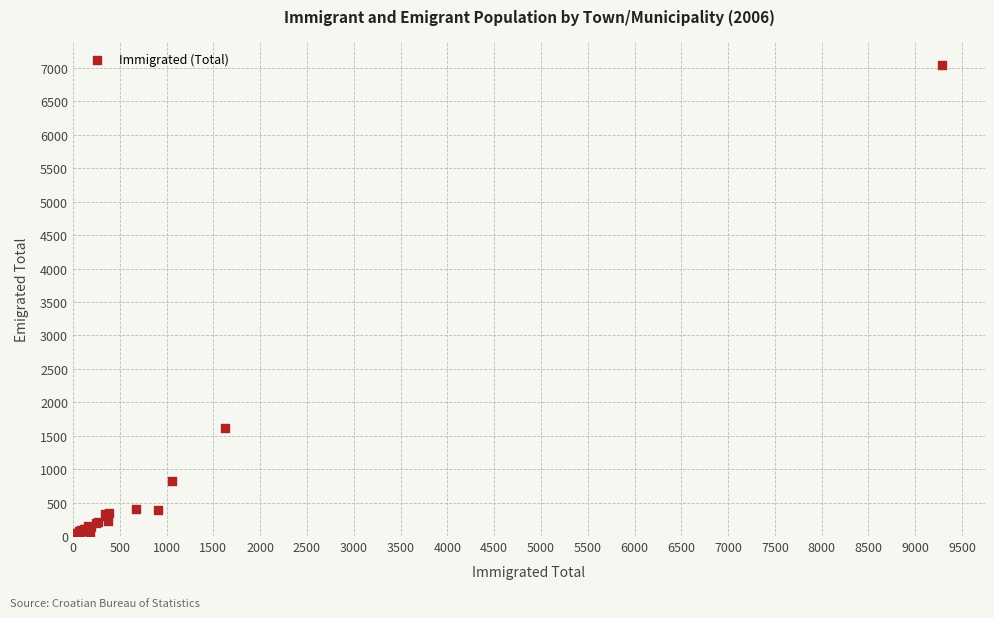

What Y value in the scatter plot is closest to 3529?

1610